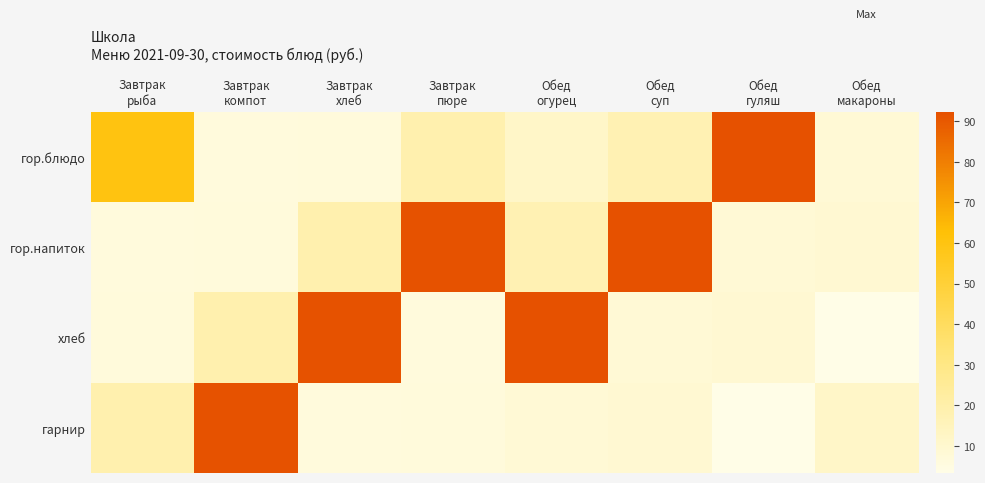

At how many categories does at least one series exceed 17?

7